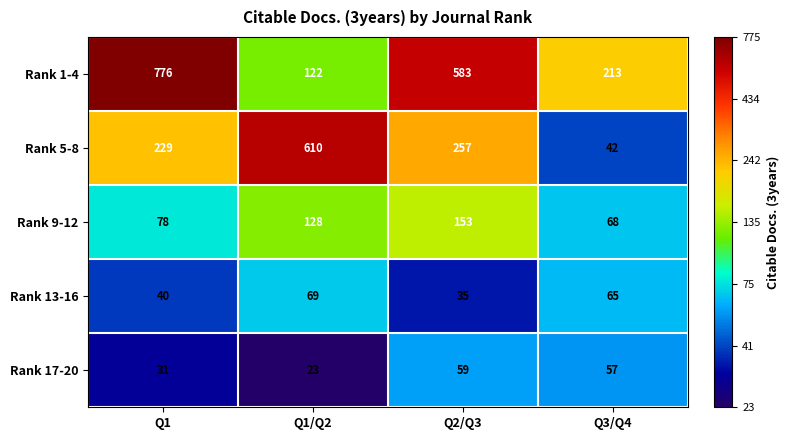

What is the average value of the Rank 9-12 series?

107